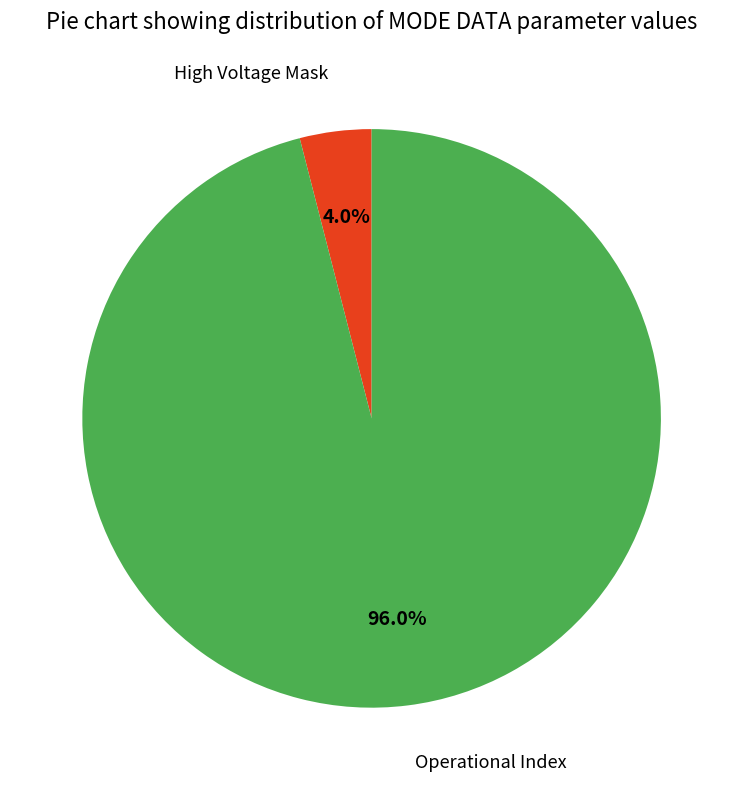

Is there a majority slice in this chart?

Yes